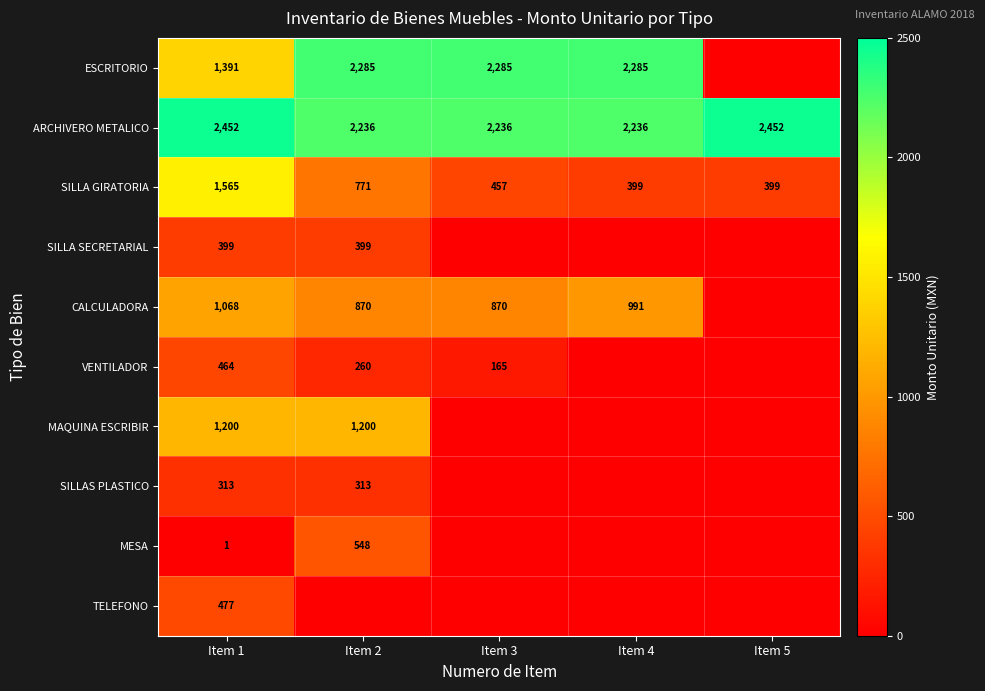

What is the total value across all series at Item 1?

9330